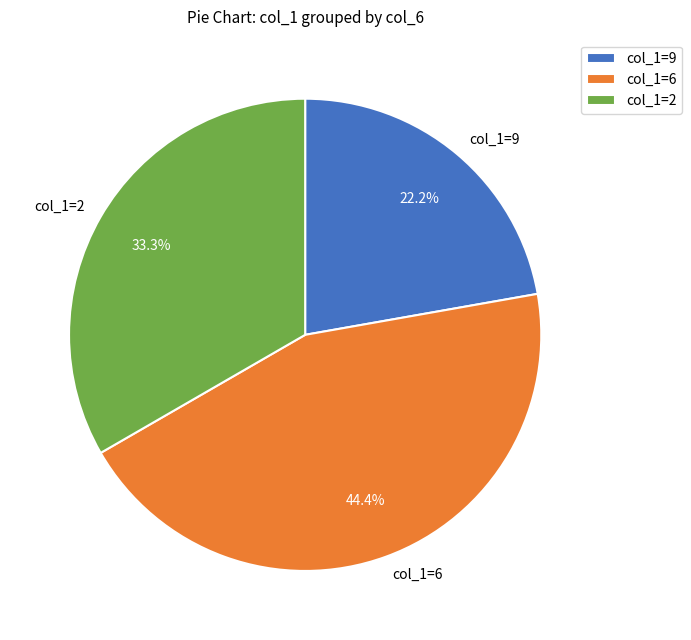

Is there a majority slice in this chart?

No